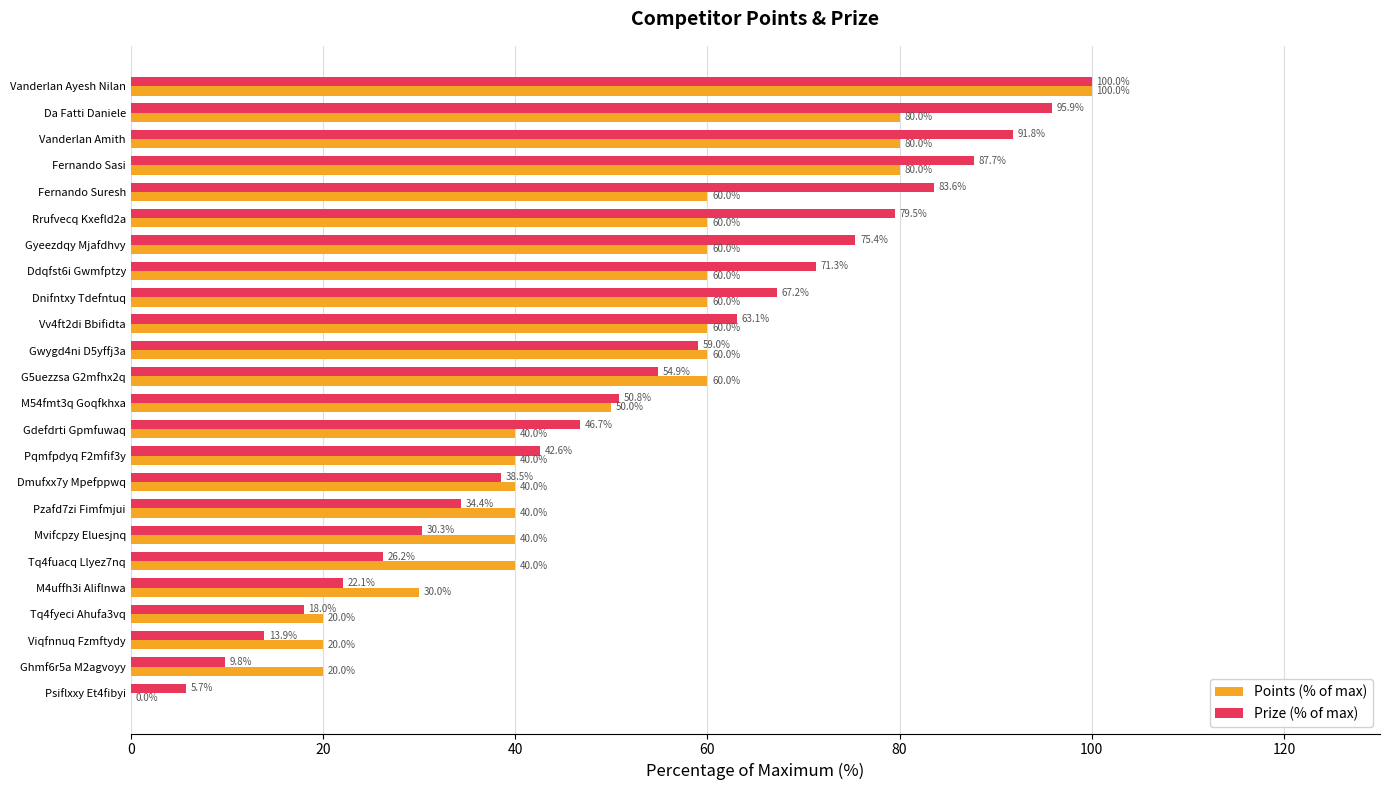

What is the sum of all Prize (% of max) values?

1268.4